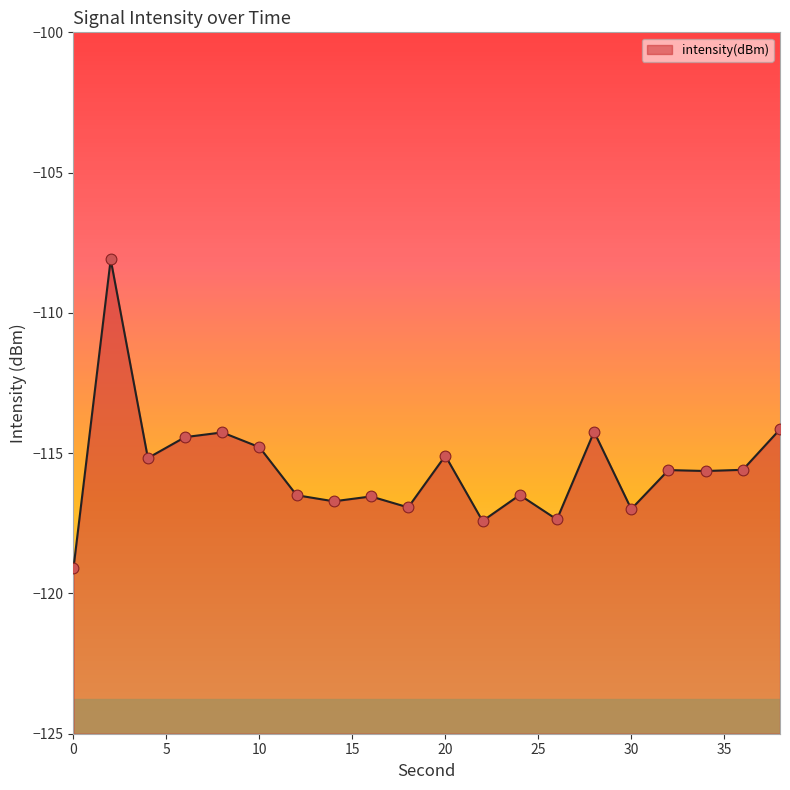

Which has a higher value, 18 or 32?

32